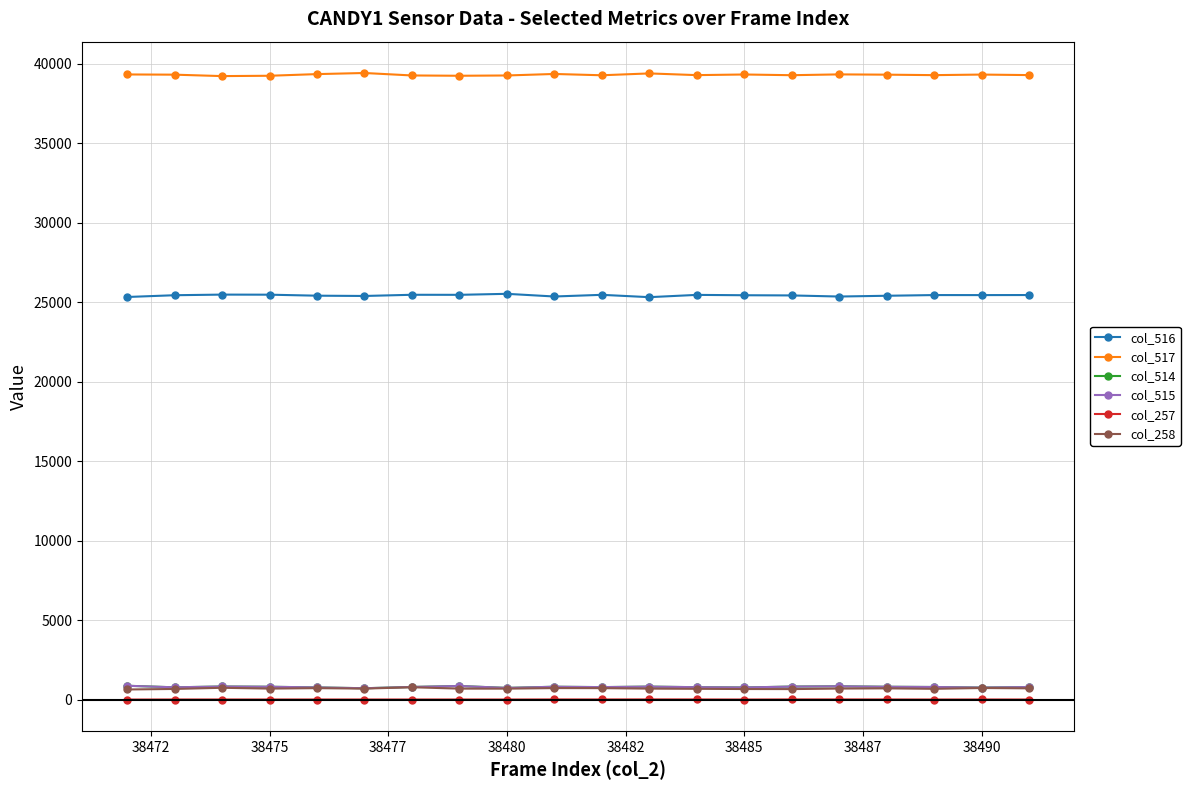

True or false: col_517 and col_514 intersect in this chart.

False